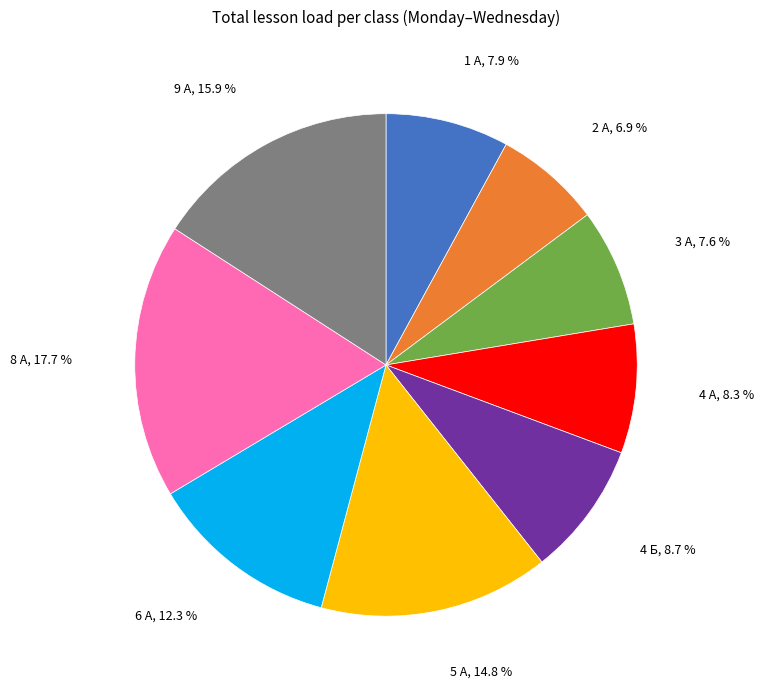

The 4 Б slice represents 21% of the pie. True or false?

False